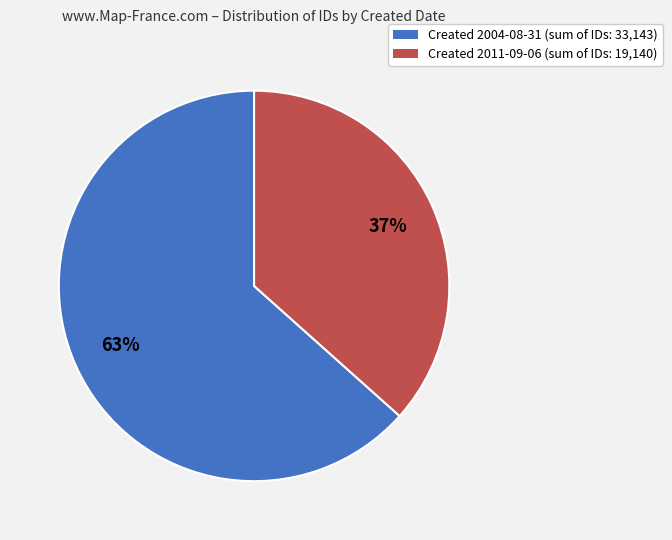

What is the ratio of the value at Created 2011-09-06 (sum of IDs: 19,140) to the value at Created 2004-08-31 (sum of IDs: 33,143)?

0.6